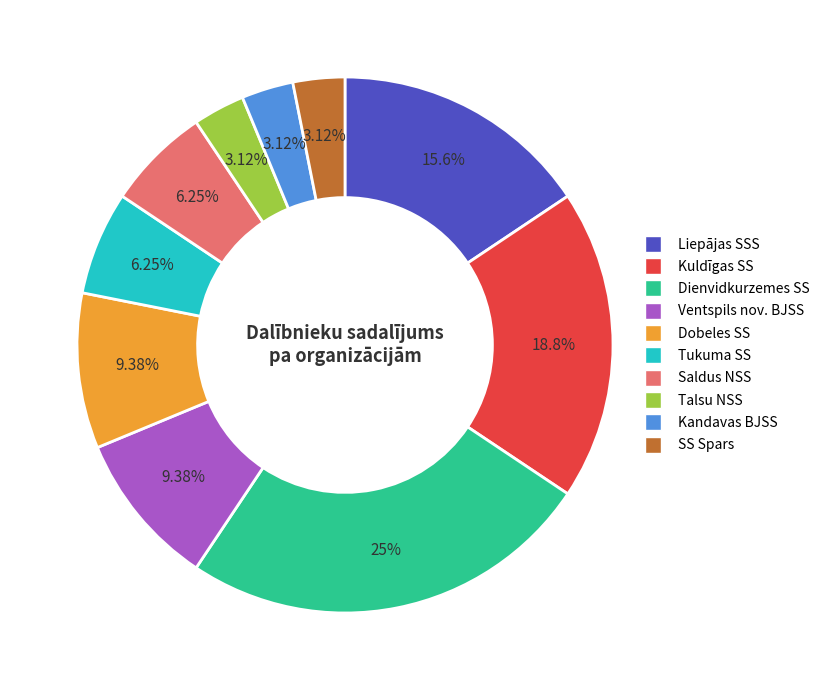

To the nearest percent, what is the difference between the largest and smallest slice percentages?

22%